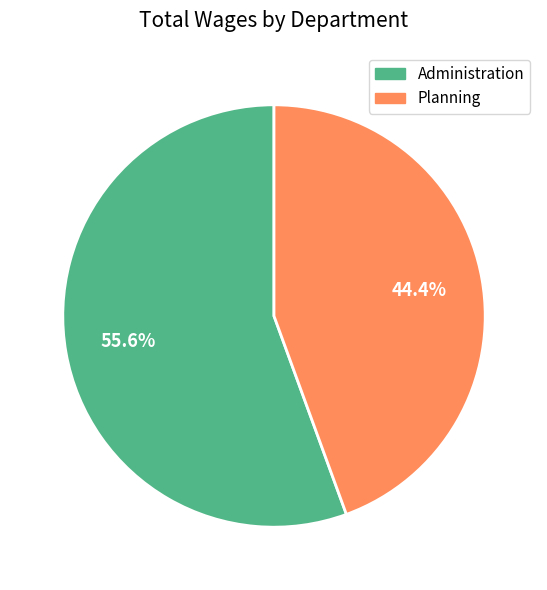

Between Administration and Planning, which is larger?

Administration